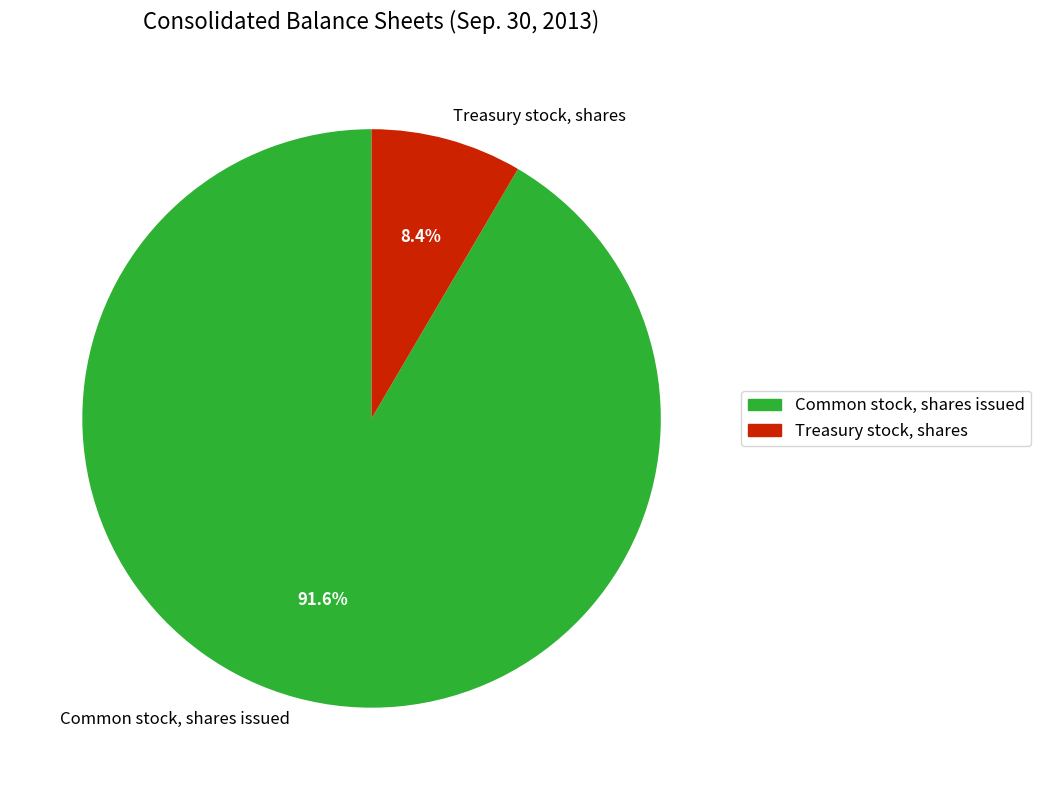

Is it true that Common stock, shares issued is 85% of the pie?

False